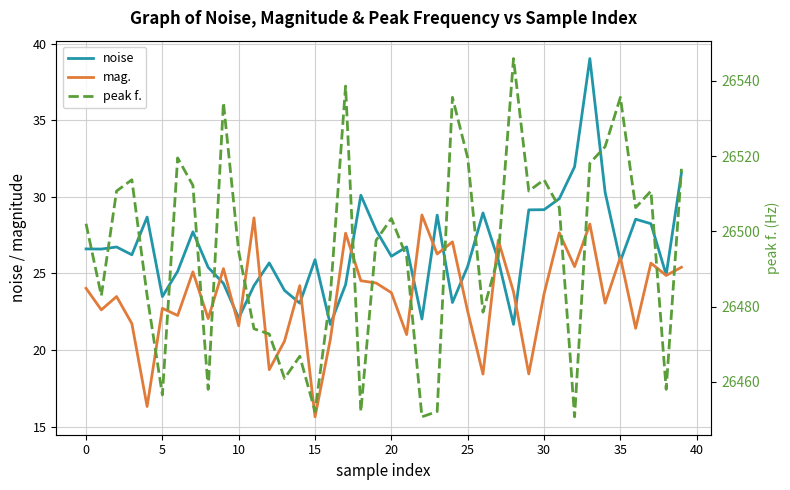

True or false: mag. has more than 2 points higher than both neighbors.

True